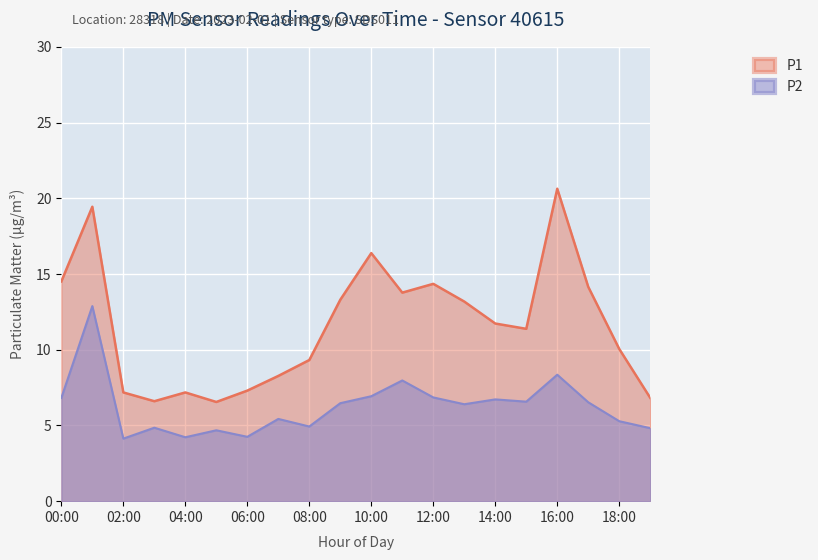

Which series has the widest spread of values?

P1